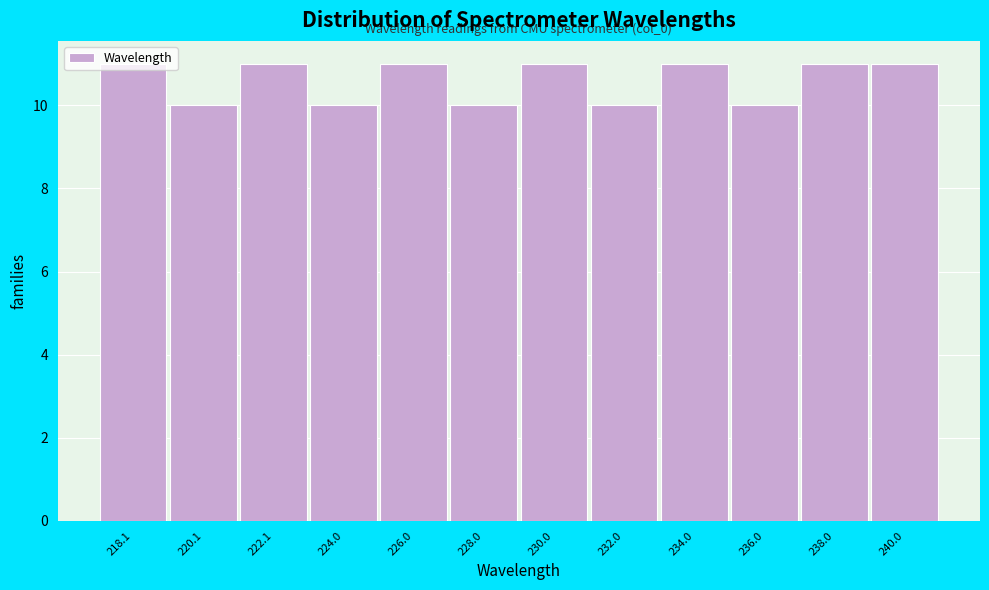

Between 220.1 and 226.0, which is larger?

226.0